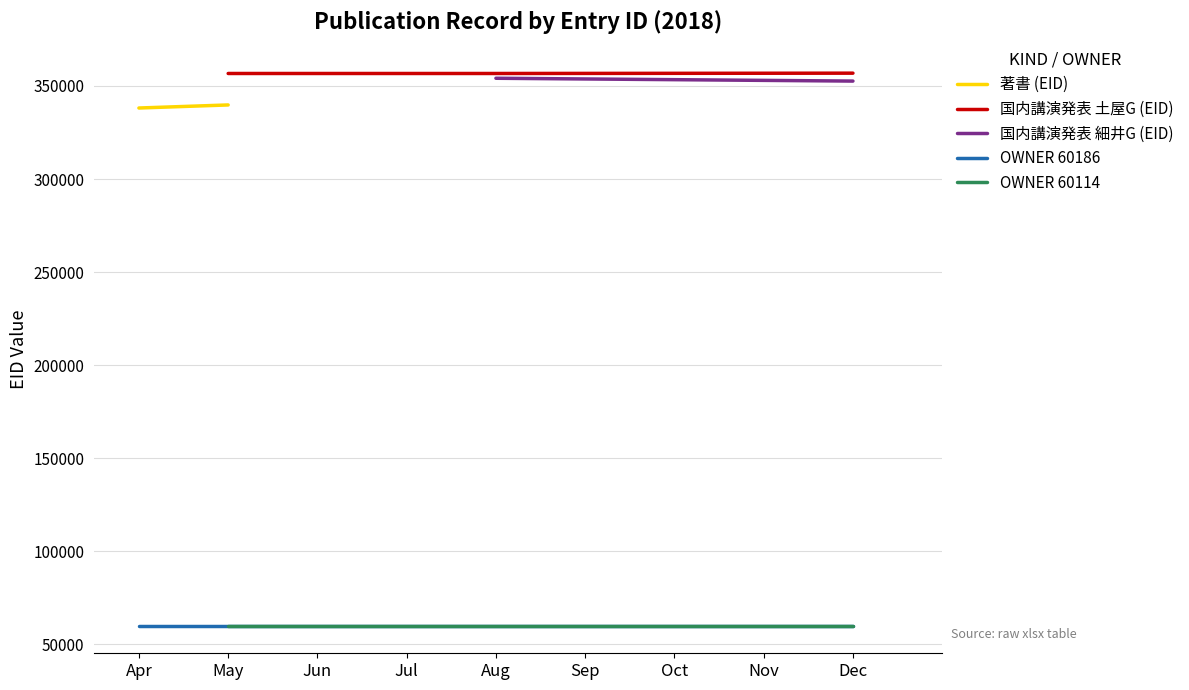

Is it true that 国内講演発表 土屋G (EID) equals 356877 at Dec?

True